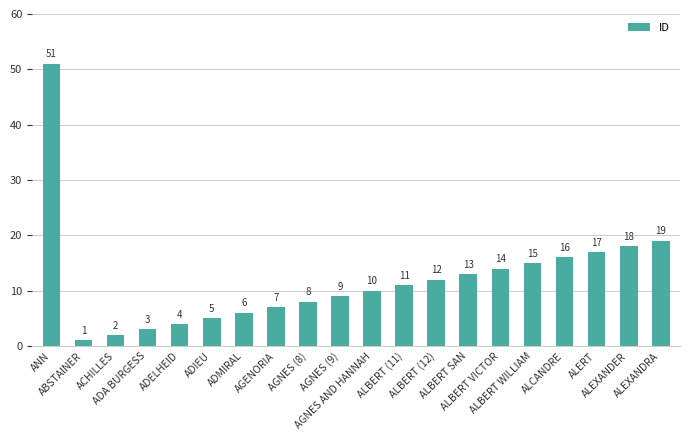

Does the chart contain stacked bars?

No